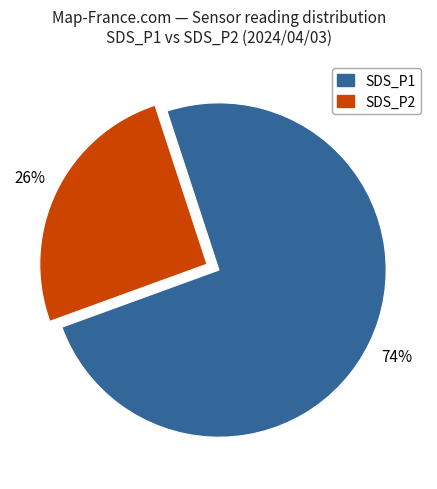

Count the number of slices in the pie.

2